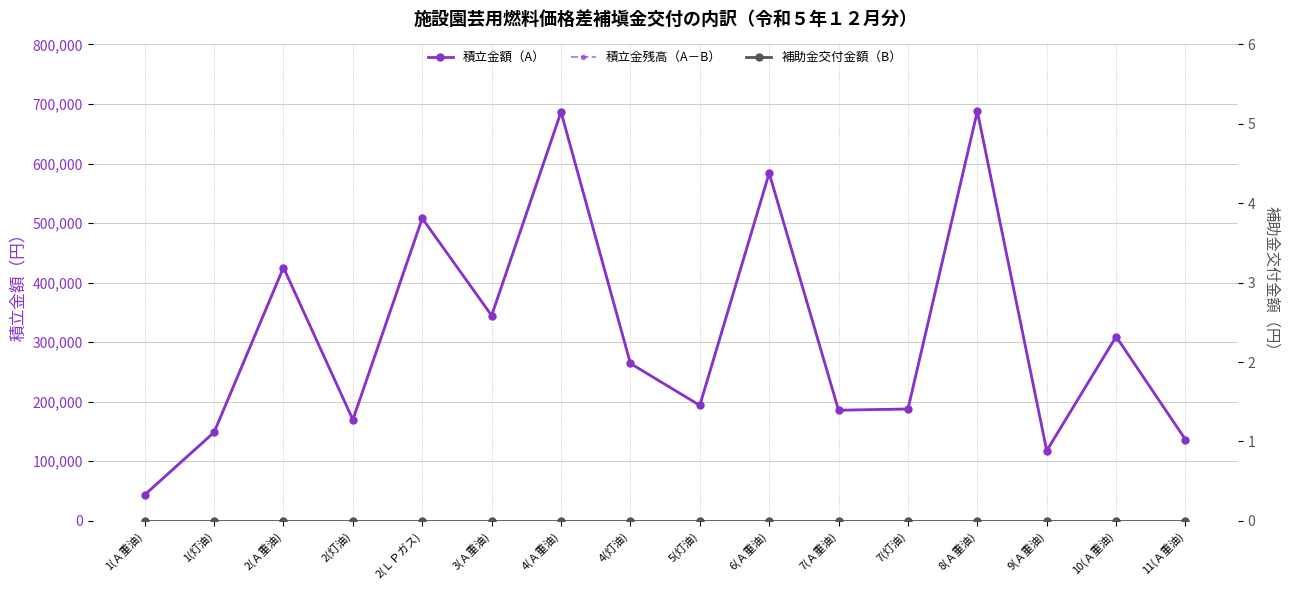

True or false: 積立金額（A） and 補助金交付金額（B） intersect in this chart.

False